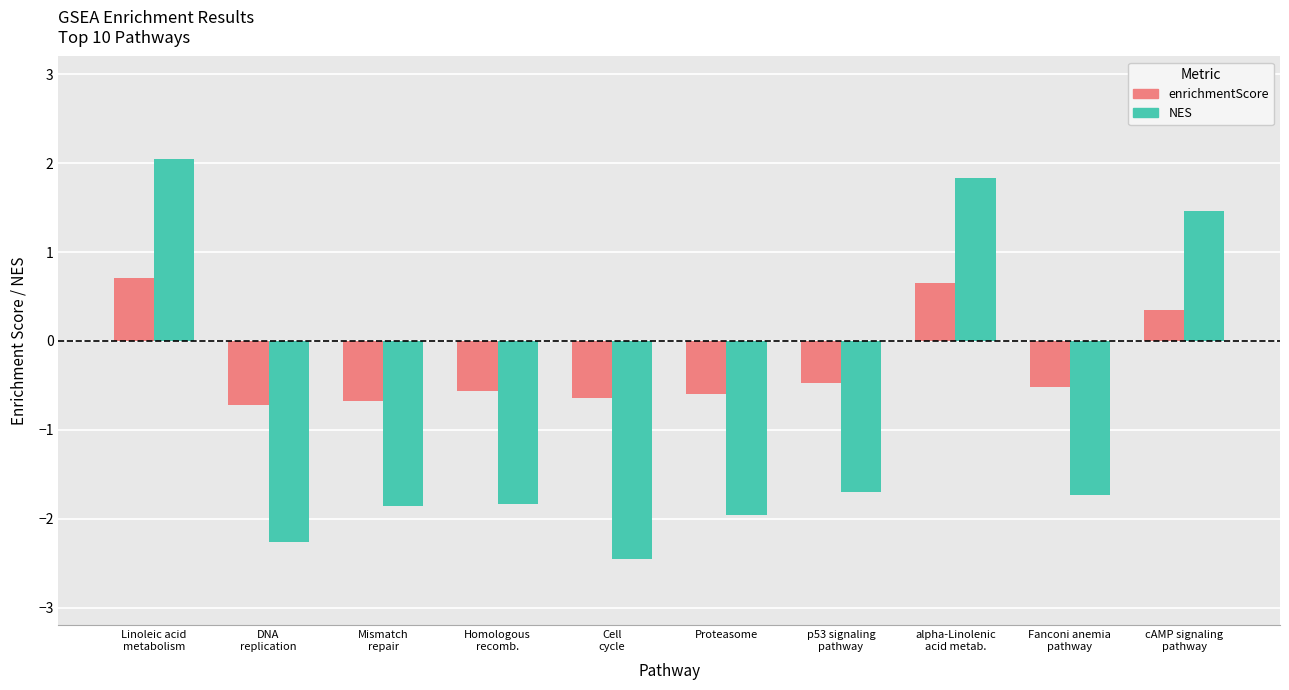

Which label corresponds to the largest value in the chart?

Linoleic acid
metabolism